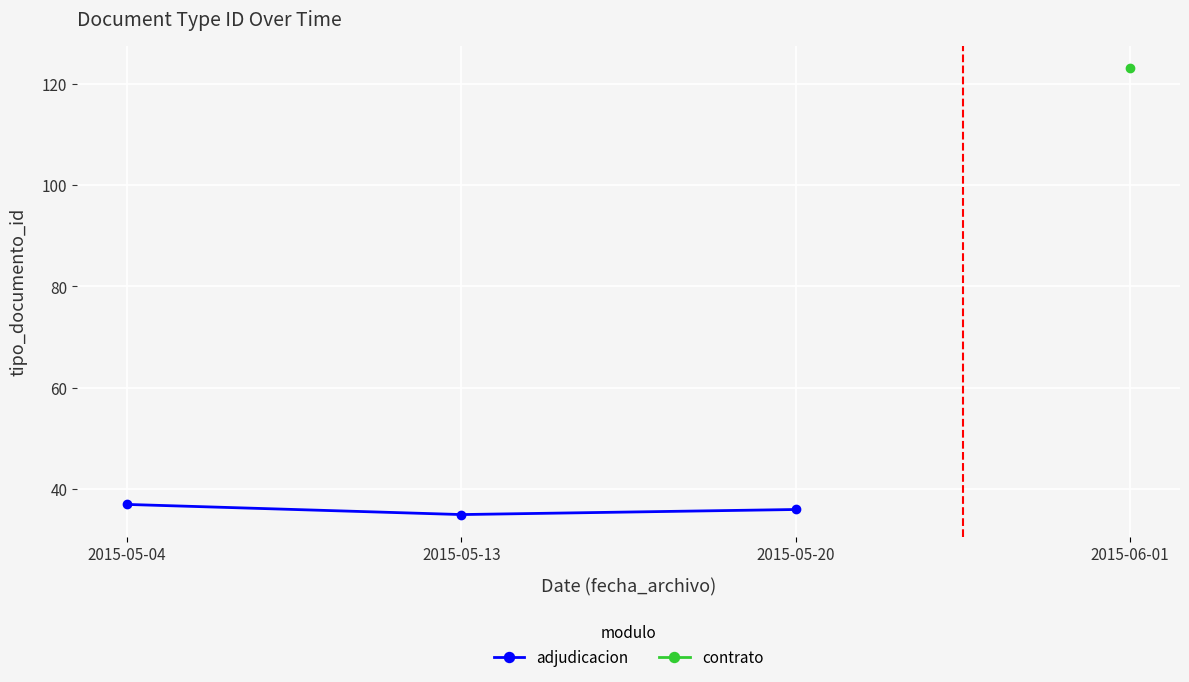

What is the value of the 1st point from the left?

37